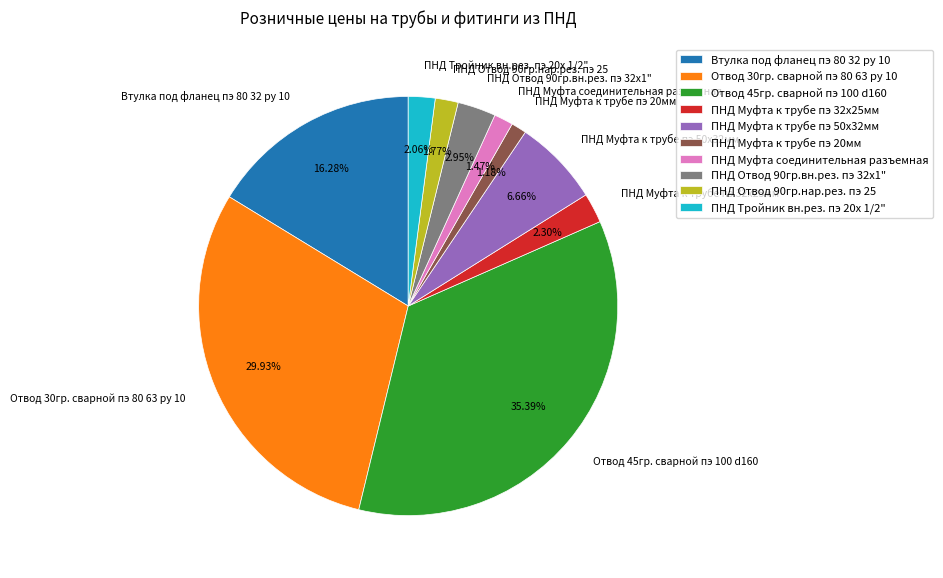

Is it true that Отвод 45гр. сварной пэ 100 d160 is 35% of the pie?

True